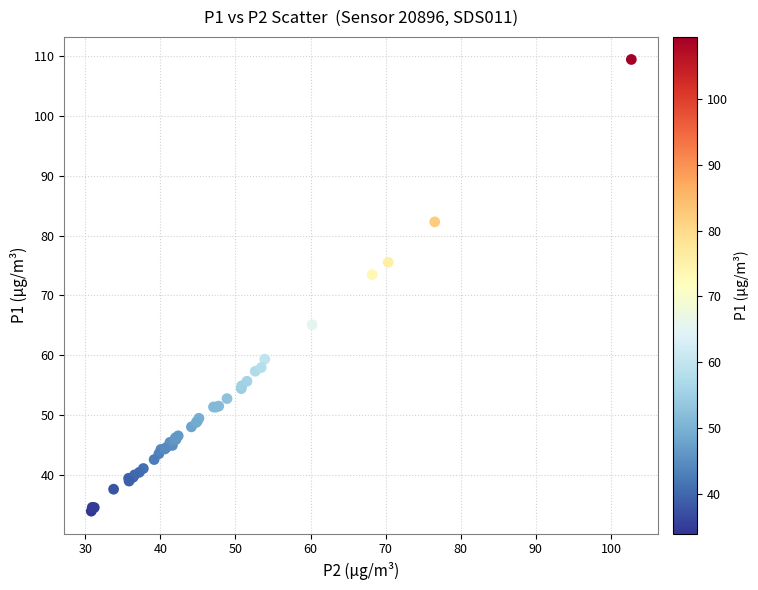

What Y value in the scatter plot is closest to 71?

73.5